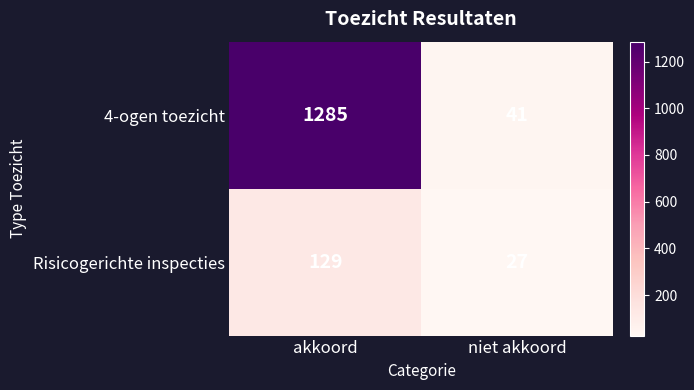

Which label corresponds to the largest value in the chart?

akkoord